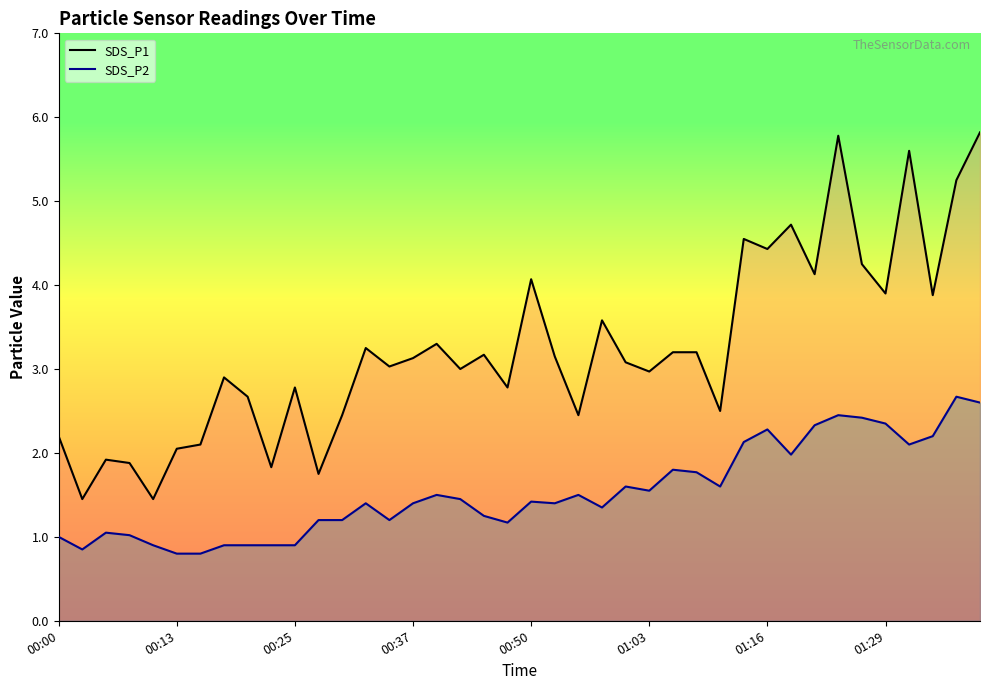

At 37, list the series in order from smallest to largest.

SDS_P2, SDS_P1